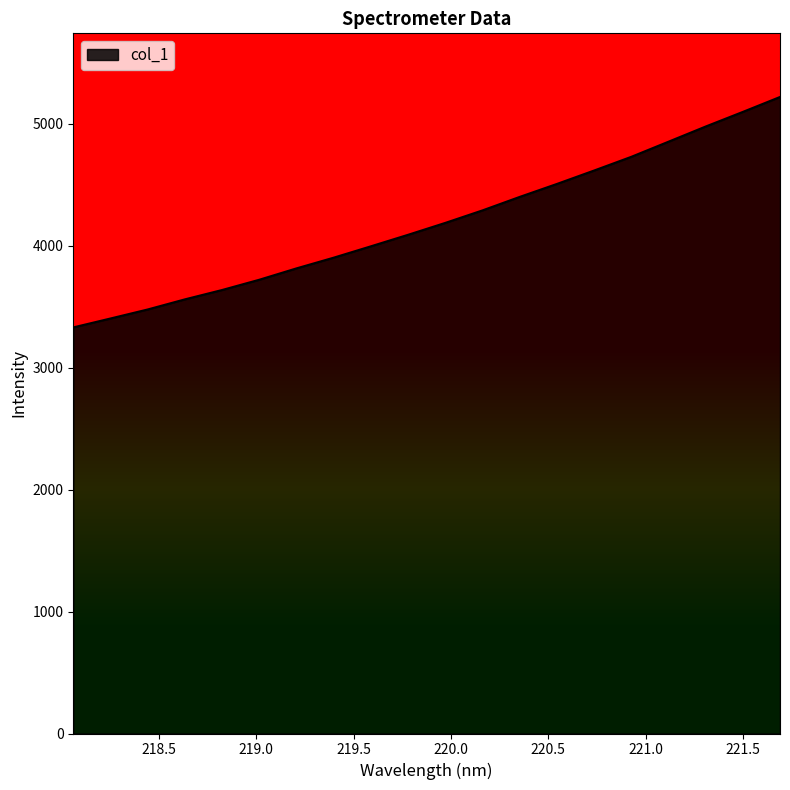

True or false: the data has more than 0 interior local peaks.

False